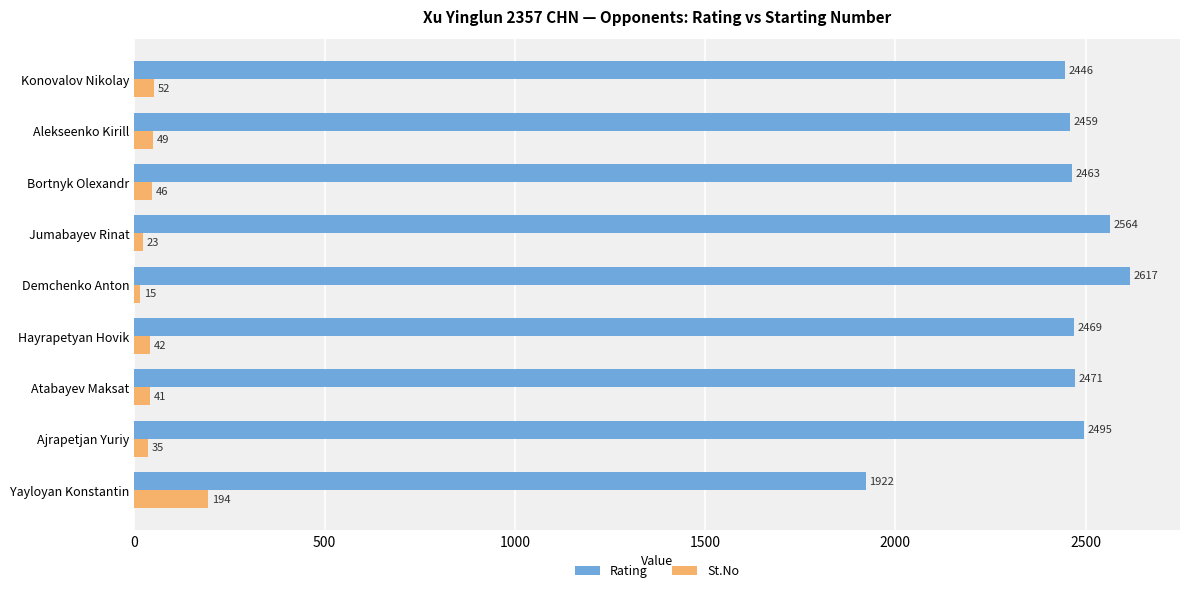

Which category has the lowest value across all series?

Demchenko Anton